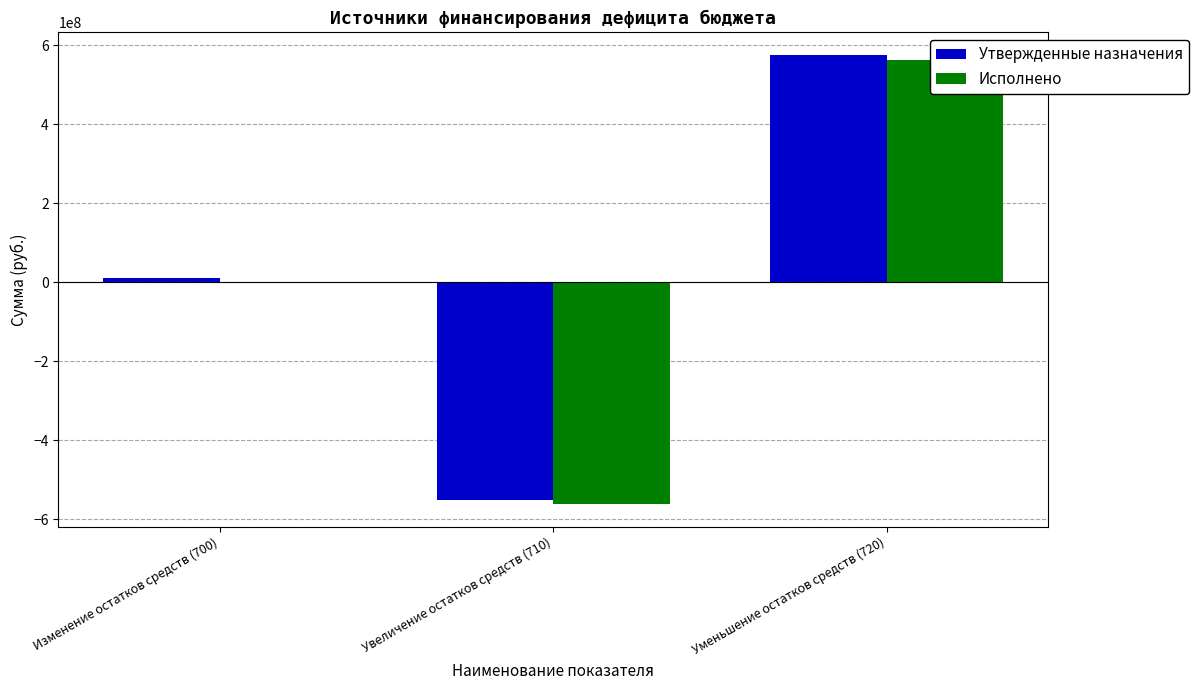

Which series changed the most between Изменение остатков средств (700) and Уменьшение остатков средств (720)?

Утвержденные назначения